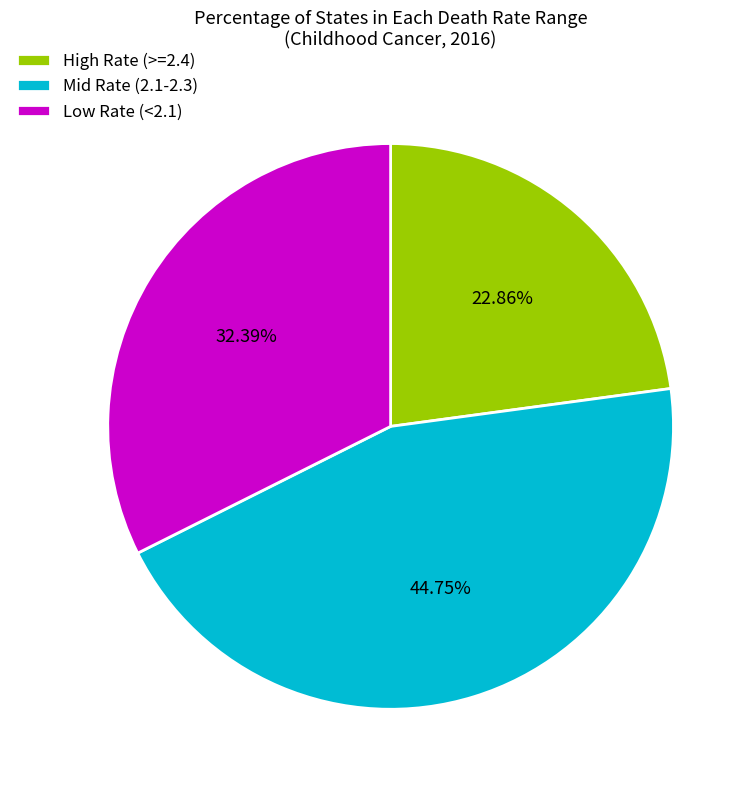

Is the sum of High Rate (>=2.4) and Low Rate (<2.1) greater than half?

Yes